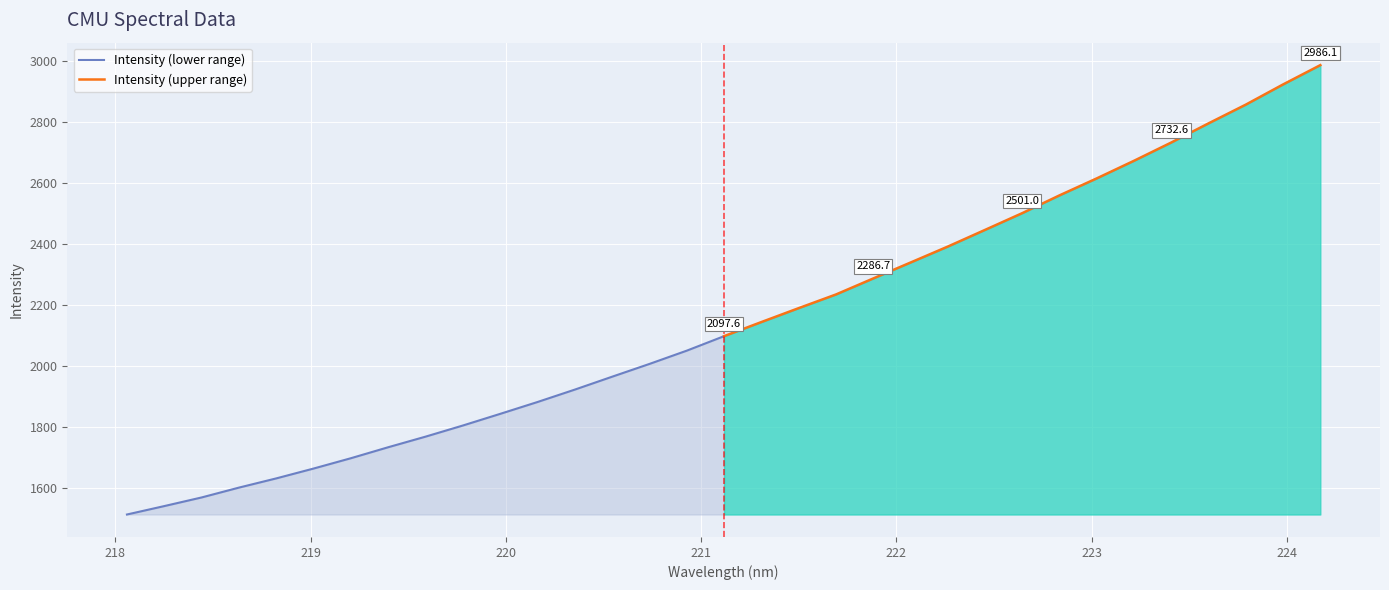

What is the label of the 6th point from the left?

222